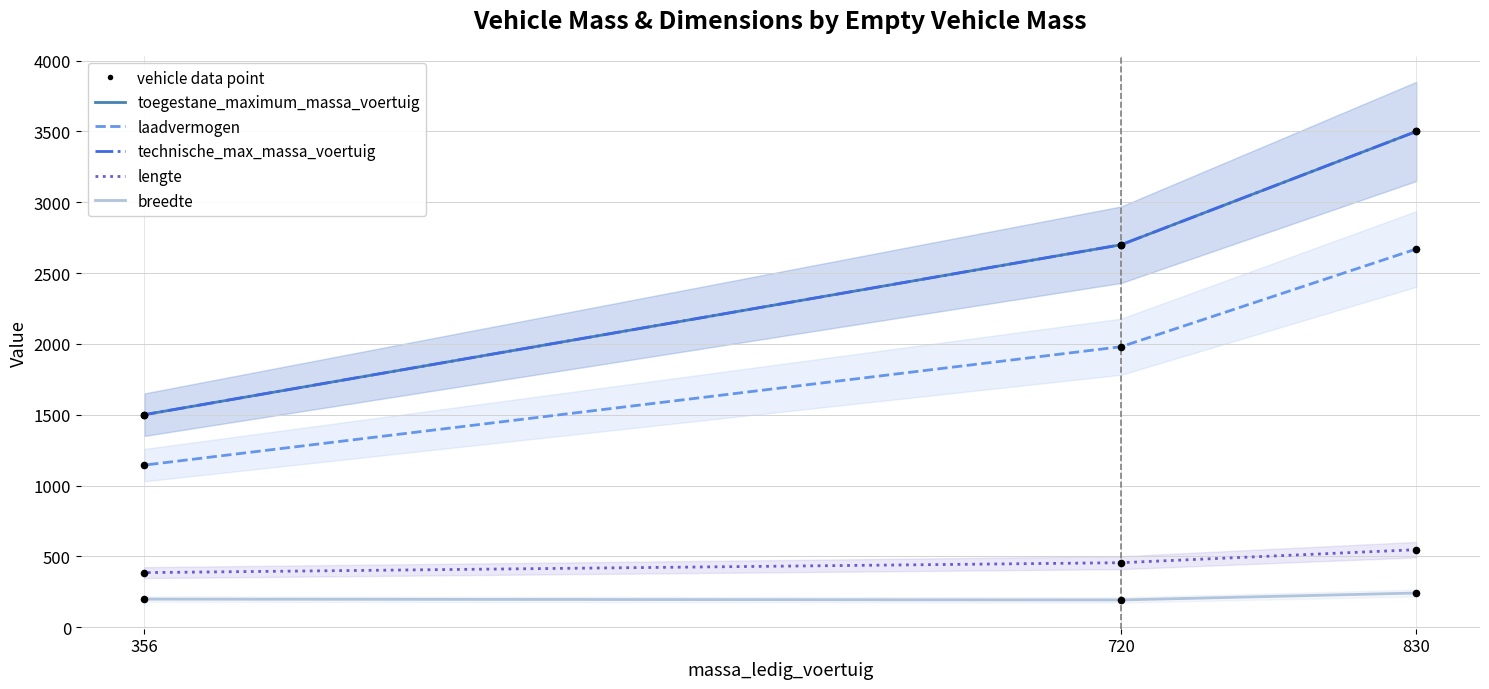

Which series reaches the maximum Y coordinate?

toegestane_maximum_massa_voertuig